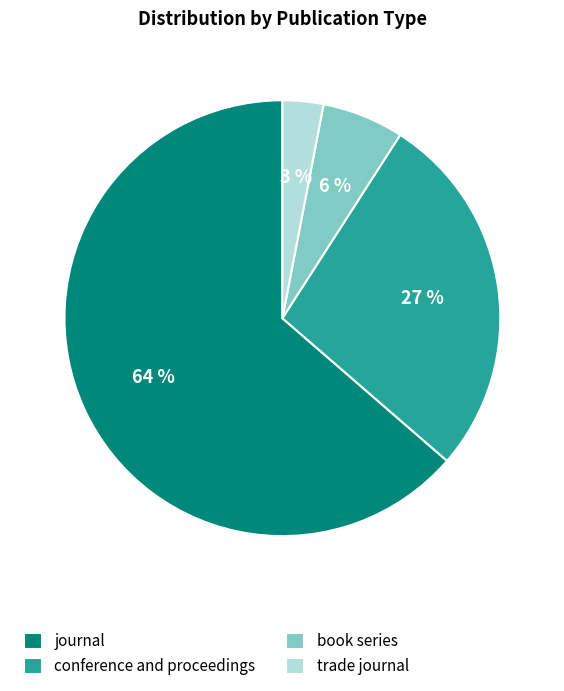

Does any single category account for the majority?

Yes